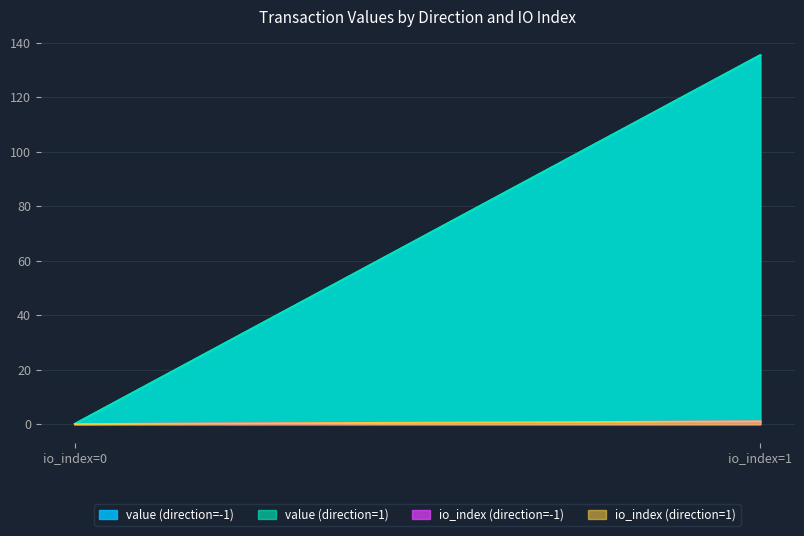

Reading left to right, extract all data points from this chart.

value (direction=-1): 0.1	135.4
value (direction=1): 0.1	135.4
io_index (direction=-1): 0.0	1.0
io_index (direction=1): 0.0	1.0